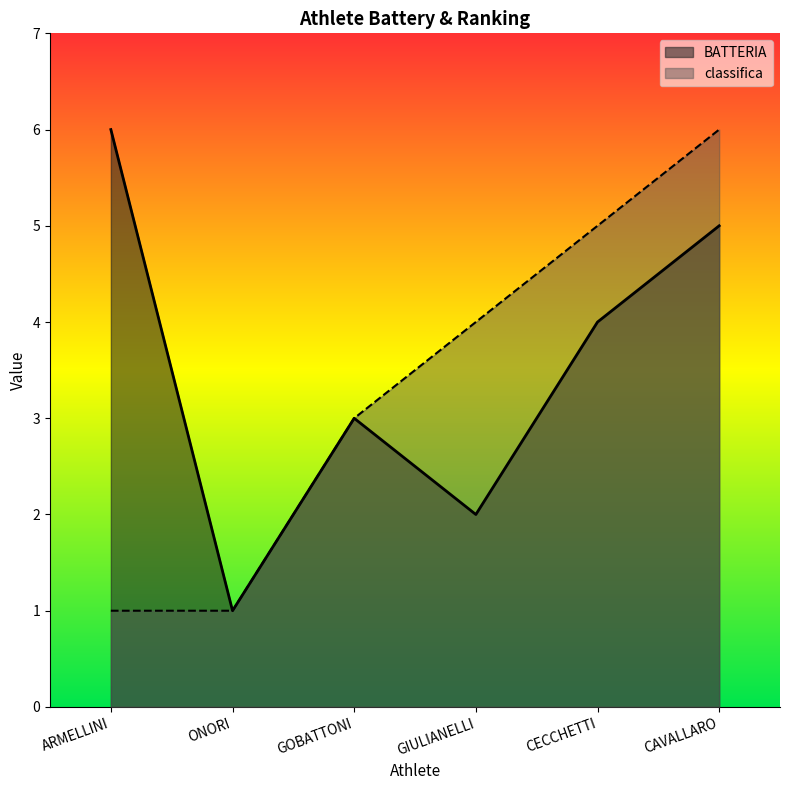

At which label does BATTERIA first exceed 4?

ARMELLINI